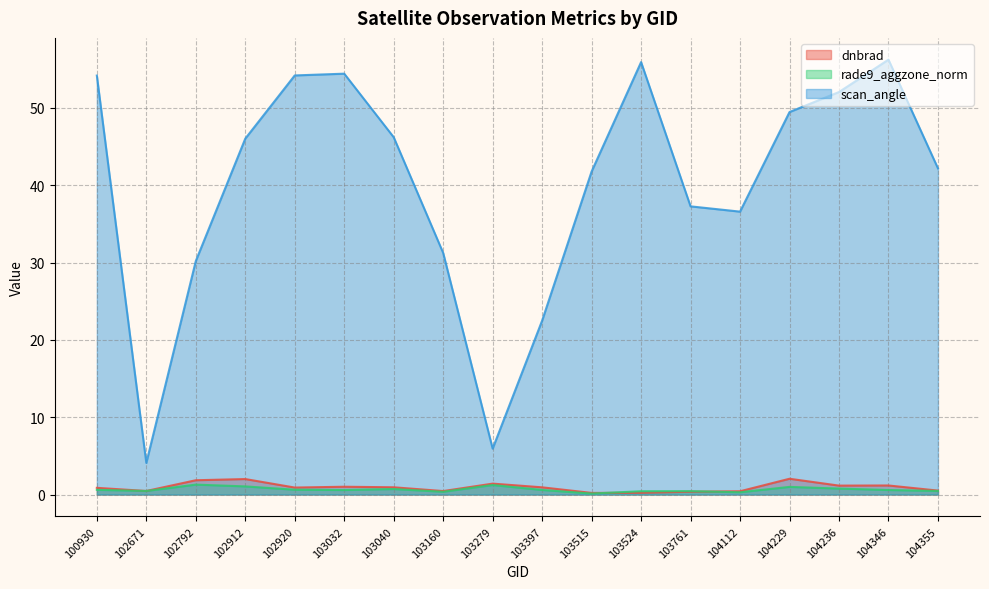

At which category is the sum across all series the highest?

104346